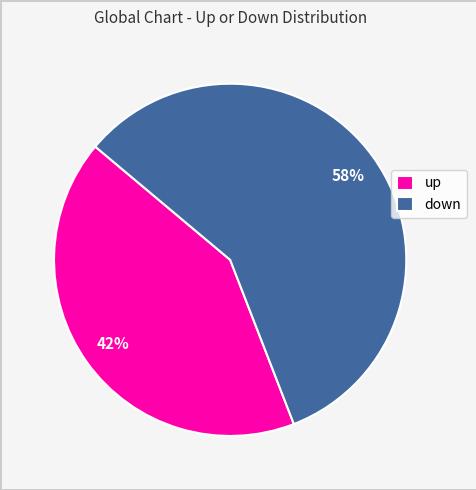

Rank the categories by value from highest to lowest.

down, up